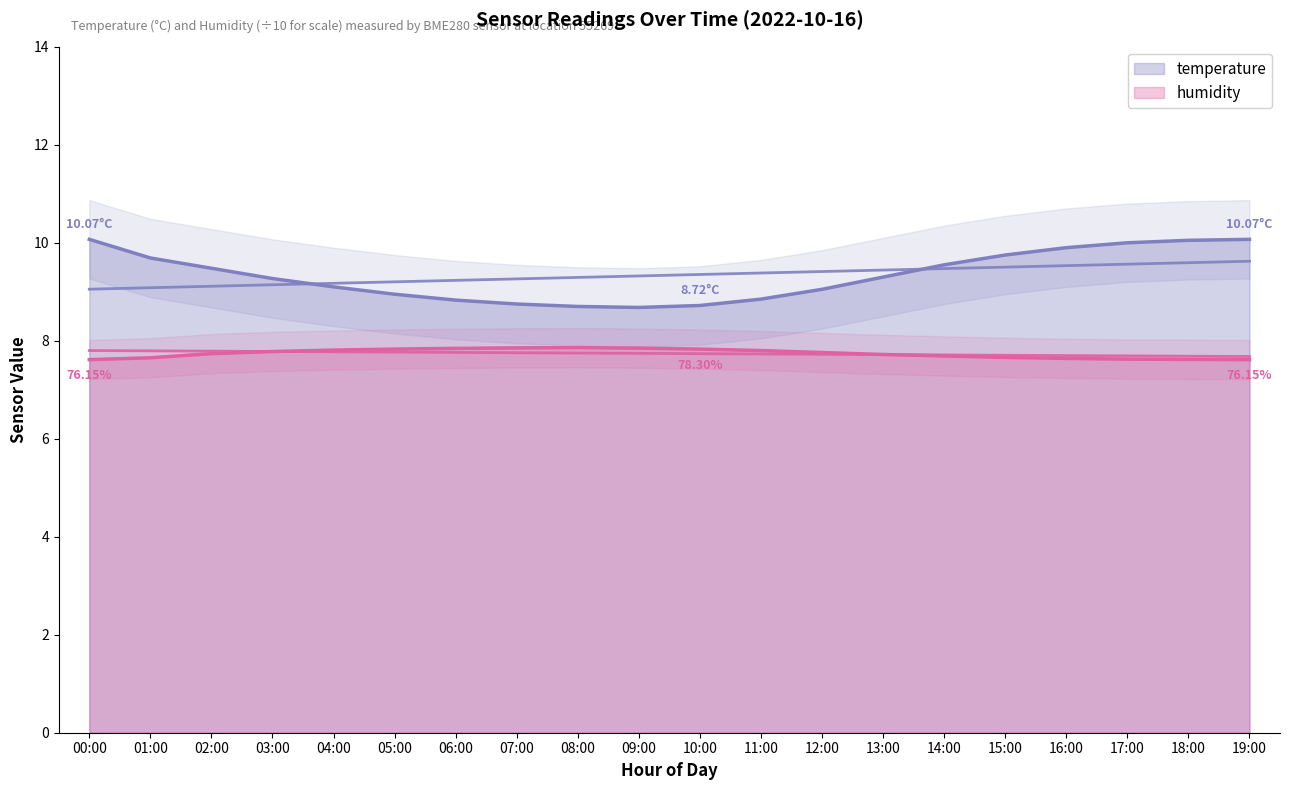

What is the label of the 9th point from the left?

08:00